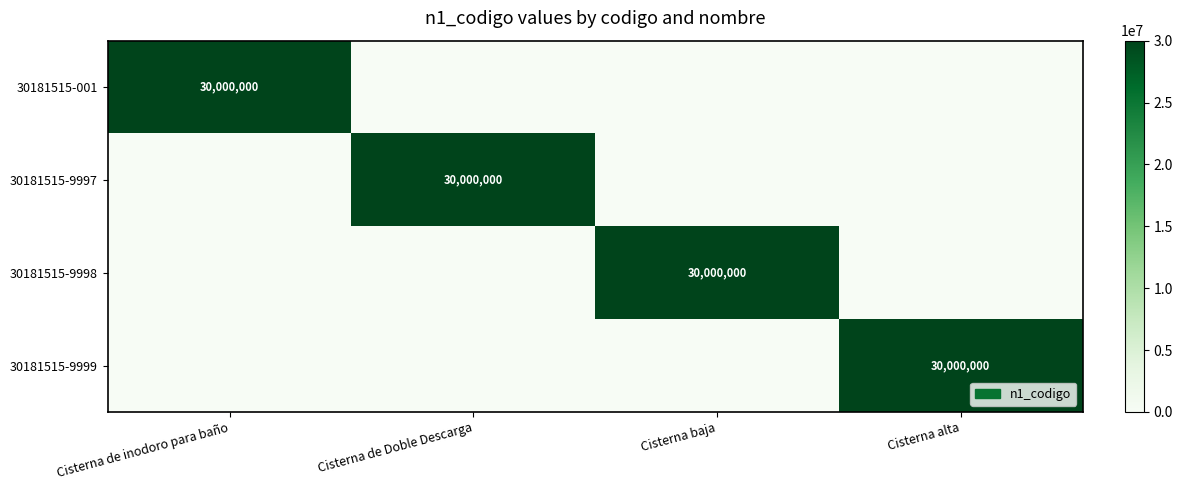

True or false: 30181515-001 has a value of 30000000 at Cisterna de inodoro para baño.

True